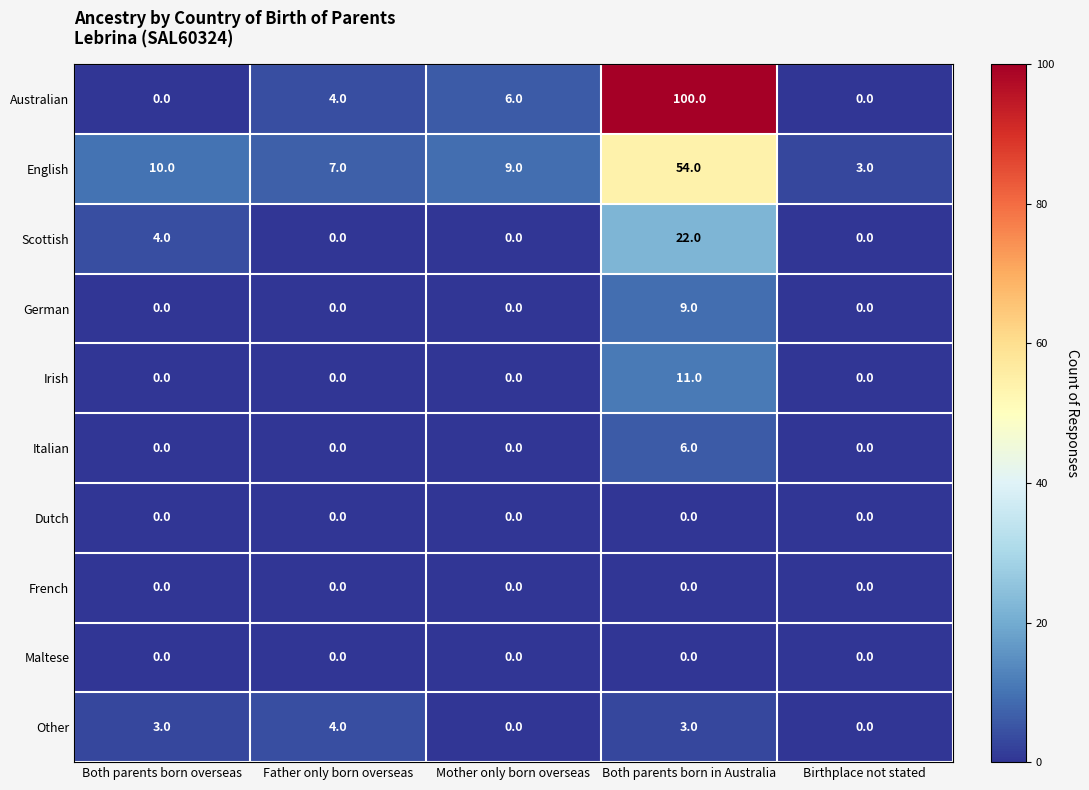

What is the approximate value of Other at Both parents born in Australia?

3